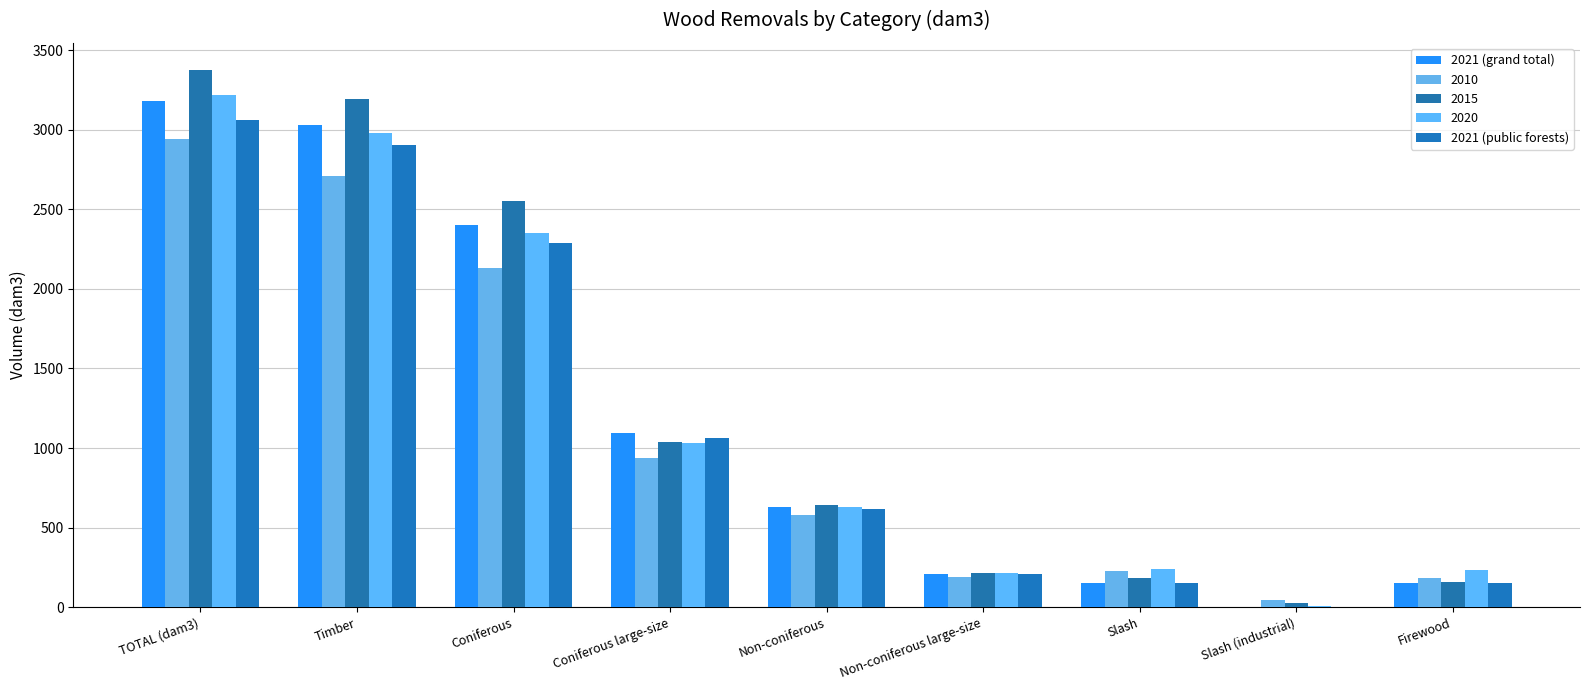

How many categories are shown in the chart?

9